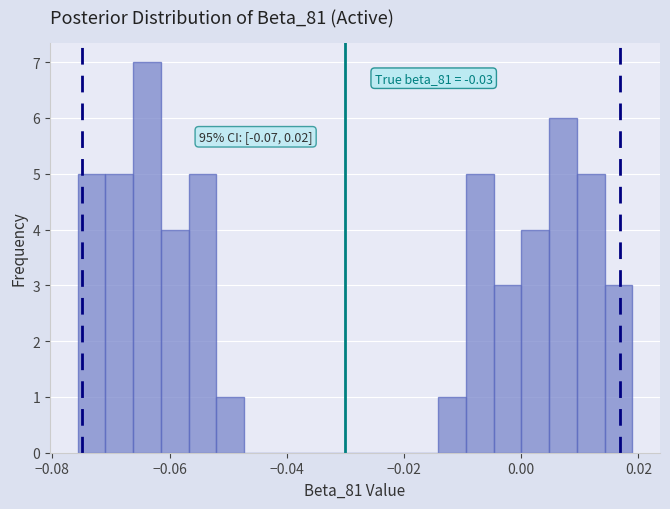

Read against the x-axis, roughly where is the centre of the tallest bar?

-0.064